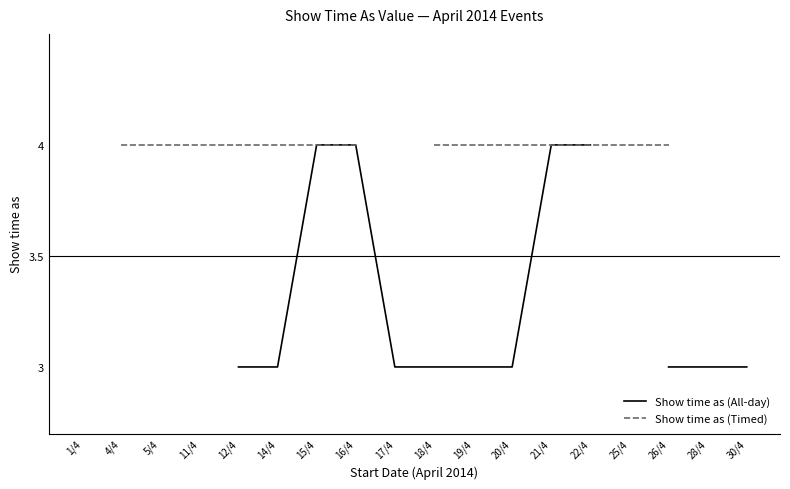

What is the label of the 8th point from the right?

19/4